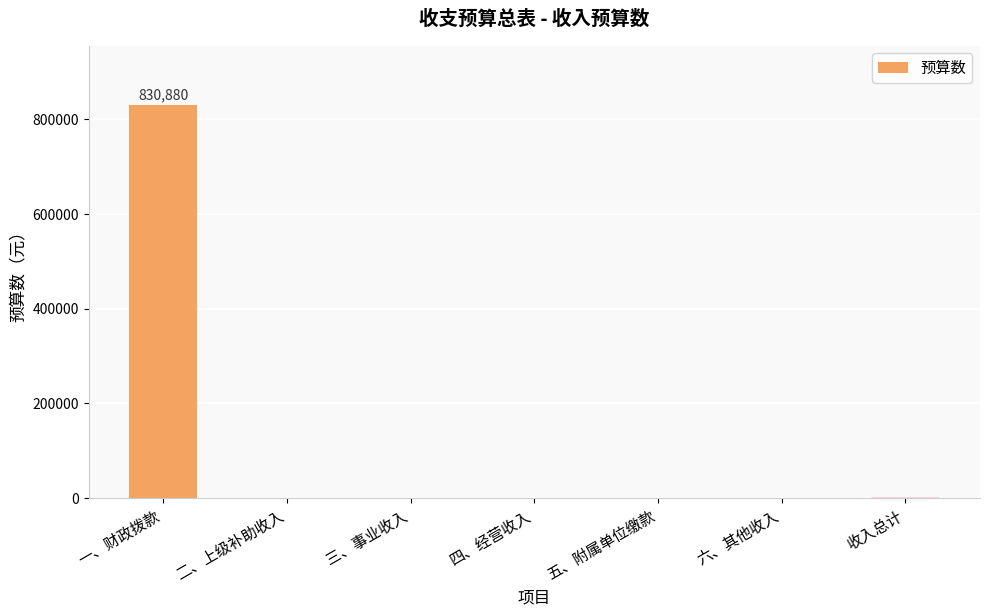

Which label corresponds to the largest value in the chart?

一、财政拨款